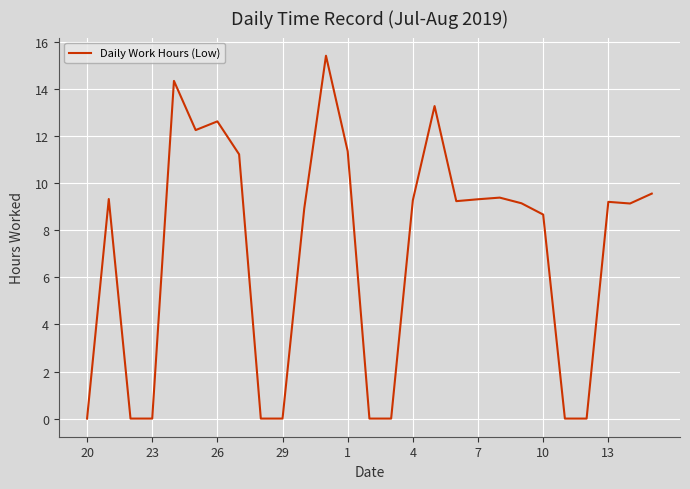

True or false: the data has more than 2 interior local peaks.

True